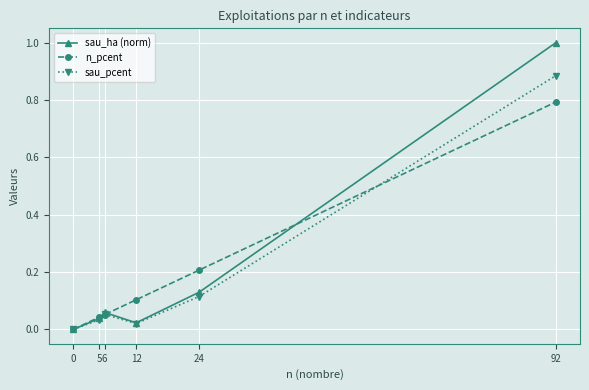

True or false: n_pcent has more than 2 interior local peaks.

False